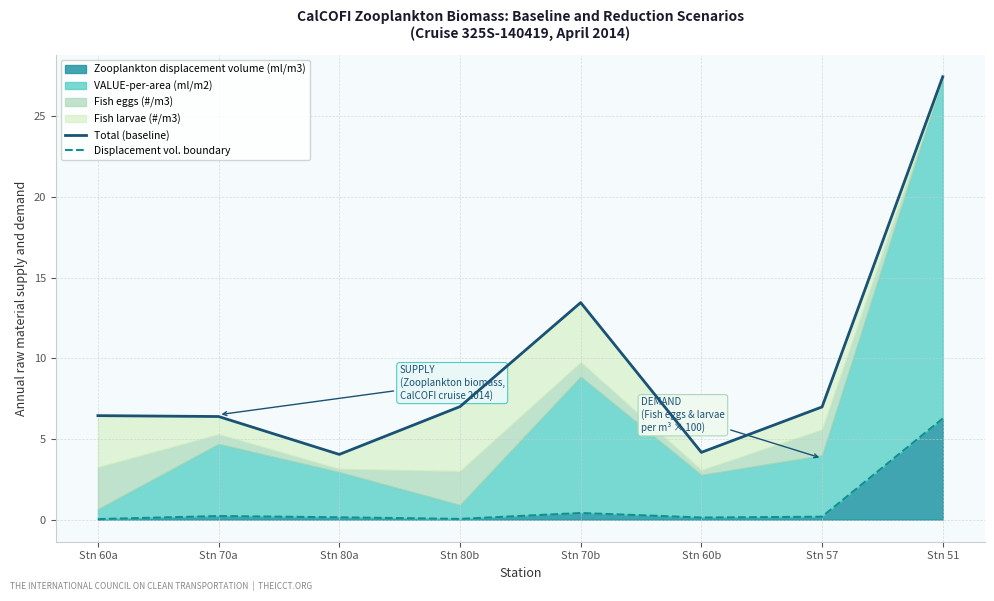

True or false: Total (baseline) and Displacement vol. boundary intersect in this chart.

False